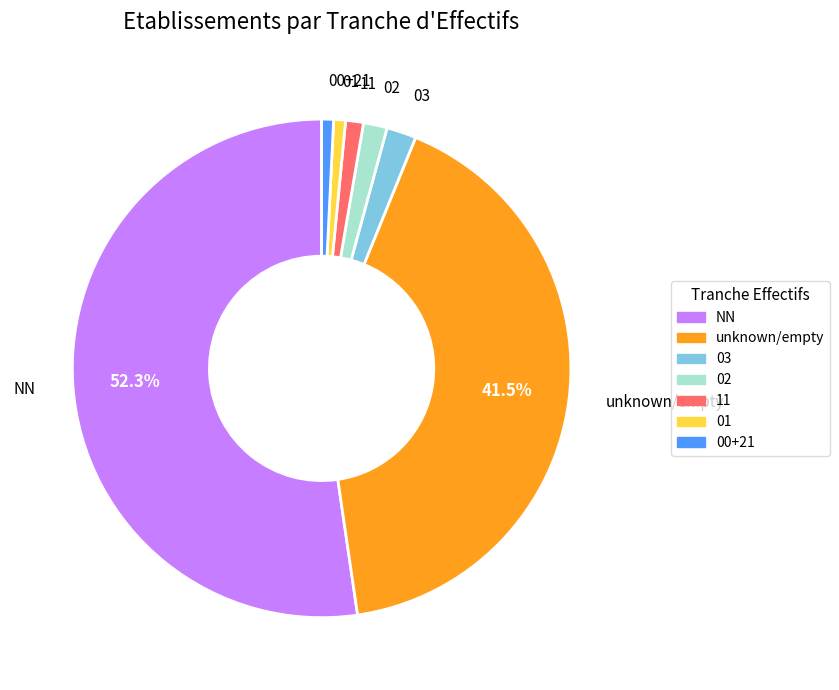

Does any single category account for the majority?

Yes